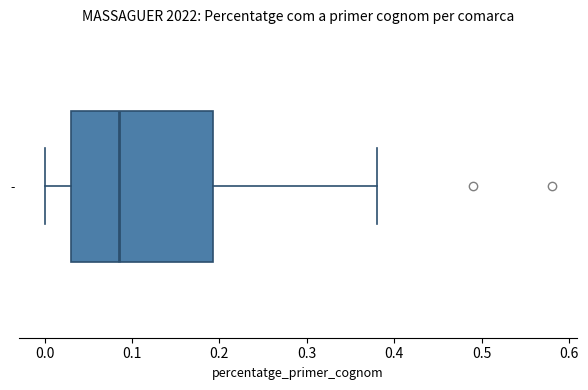

Where does the median line of the box for - sit on the x-axis? The values are not printed on the chart, so give them approximately, as read against the axis.

0.09